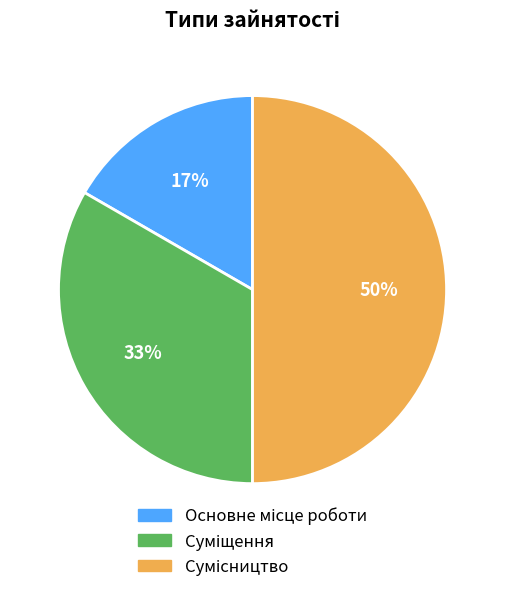

How many slices are in this pie chart?

3